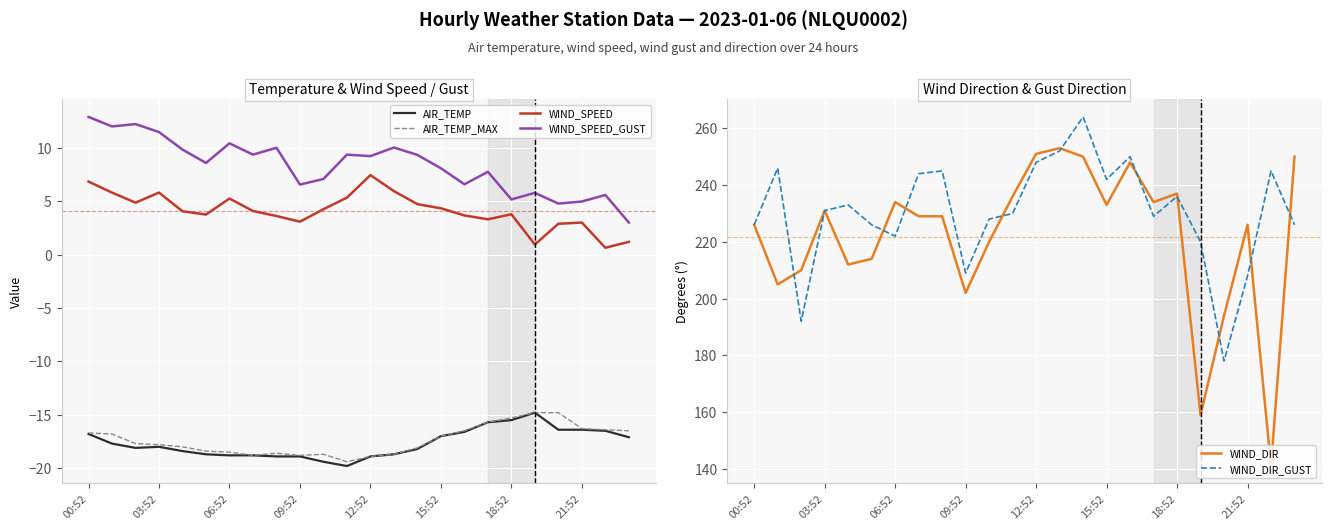

Rank the series at 17 from highest to lowest value.

WIND_DIR, WIND_DIR_GUST, WIND_SPEED_GUST, WIND_SPEED, AIR_TEMP, AIR_TEMP_MAX